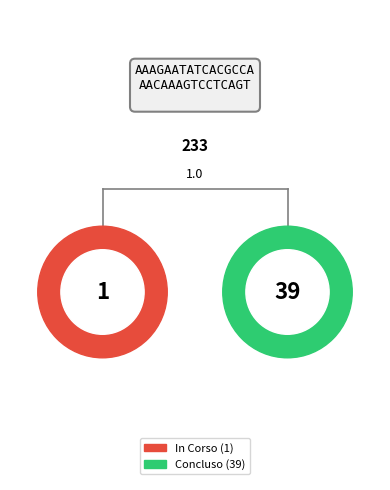

The In Corso slice represents 3% of the pie. True or false?

True